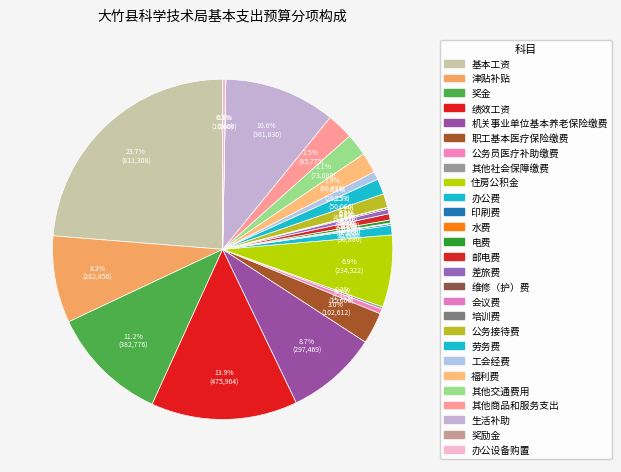

To the nearest percent, what portion does 基本工资 represent?

24%